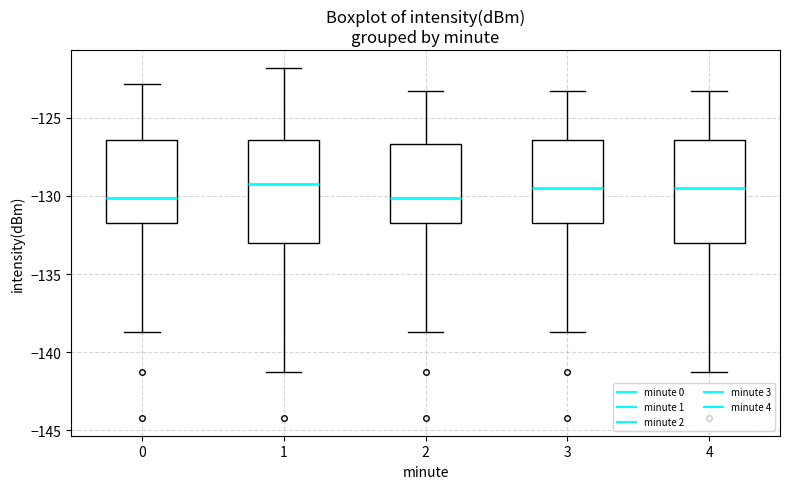

Reading left to right, transcribe this box plot: for each box, give where its median line is, the range the box spans, and where its two whiskers end, as read against the y-axis. The values are not printed on the chart, so give them approximately, as read against the axis.

0: median -130.0, box -132.0 to -126.5, whiskers -138.5 to -123.0
1: median -129.0, box -133.0 to -126.5, whiskers -141.5 to -122.0
2: median -130.0, box -132.0 to -126.5, whiskers -138.5 to -123.5
3: median -129.5, box -132.0 to -126.5, whiskers -138.5 to -123.5
4: median -129.5, box -133.0 to -126.5, whiskers -141.5 to -123.5